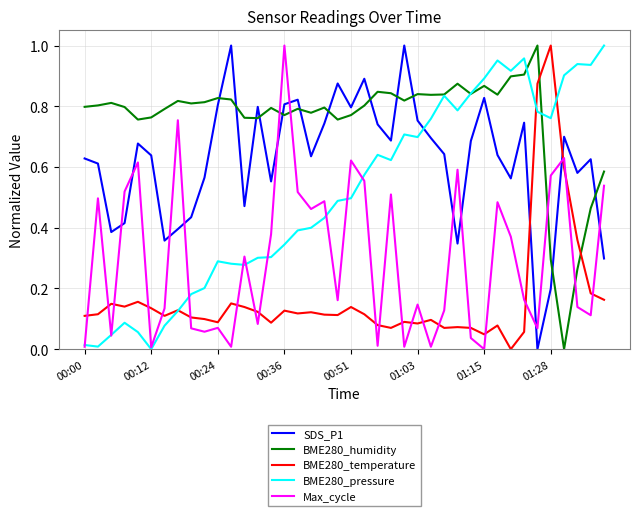

Is this an area chart (filled region under the line)?

No